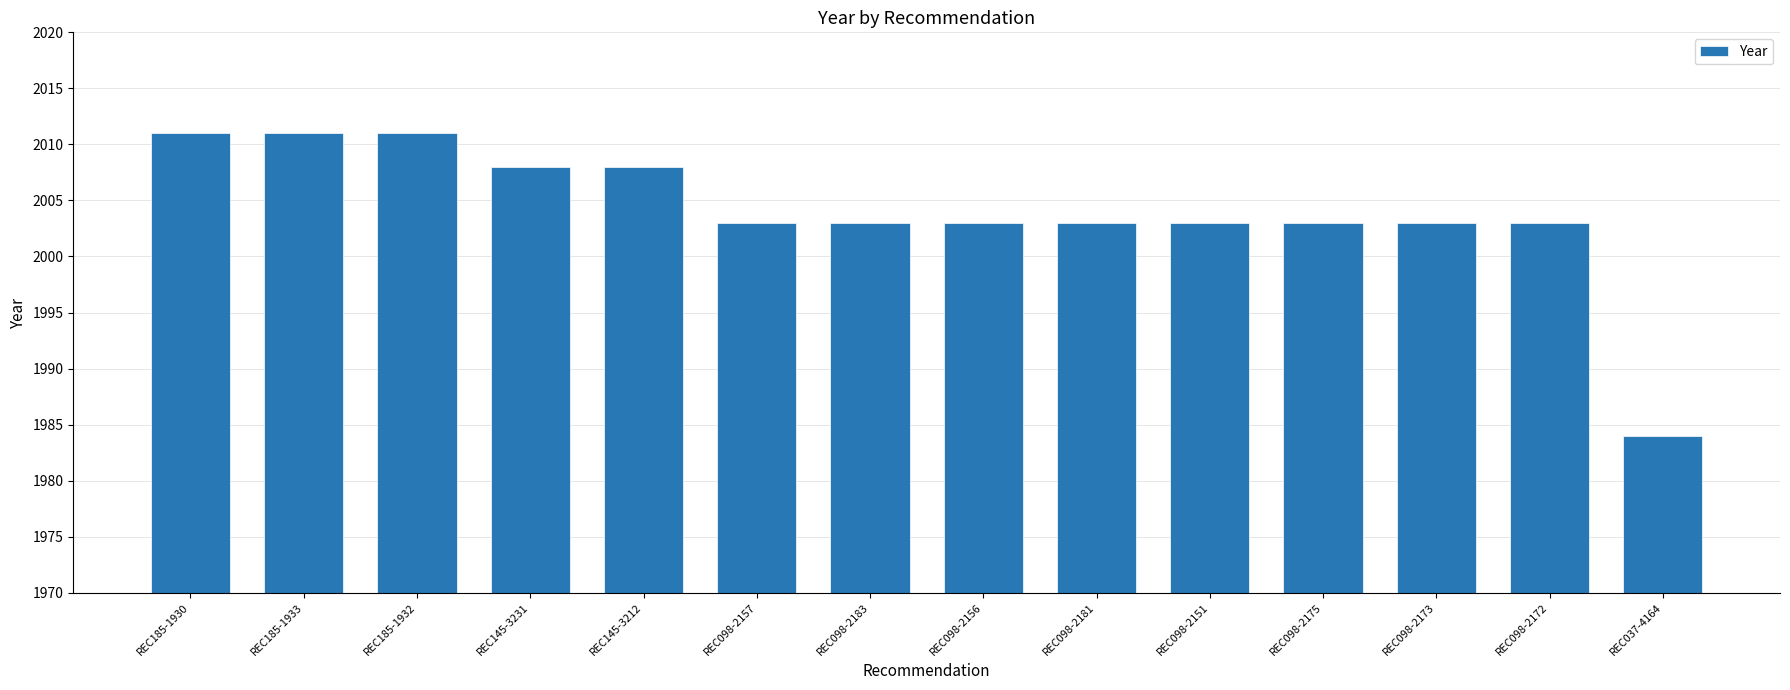

Reading left to right, list all the values displayed in this chart.

REC185-1930=2011	REC185-1933=2011	REC185-1932=2011	REC145-3231=2008	REC145-3212=2008	REC098-2157=2003	REC098-2183=2003	REC098-2156=2003	REC098-2181=2003	REC098-2151=2003	REC098-2175=2003	REC098-2173=2003	REC098-2172=2003	REC037-4164=1984